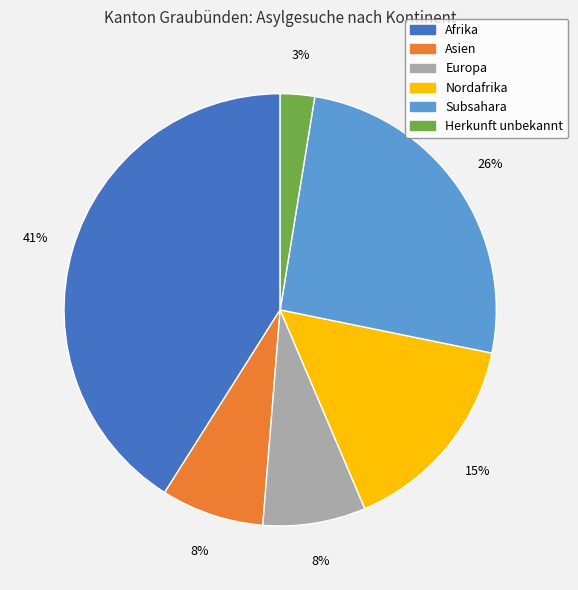

How many segments does this pie chart have?

6